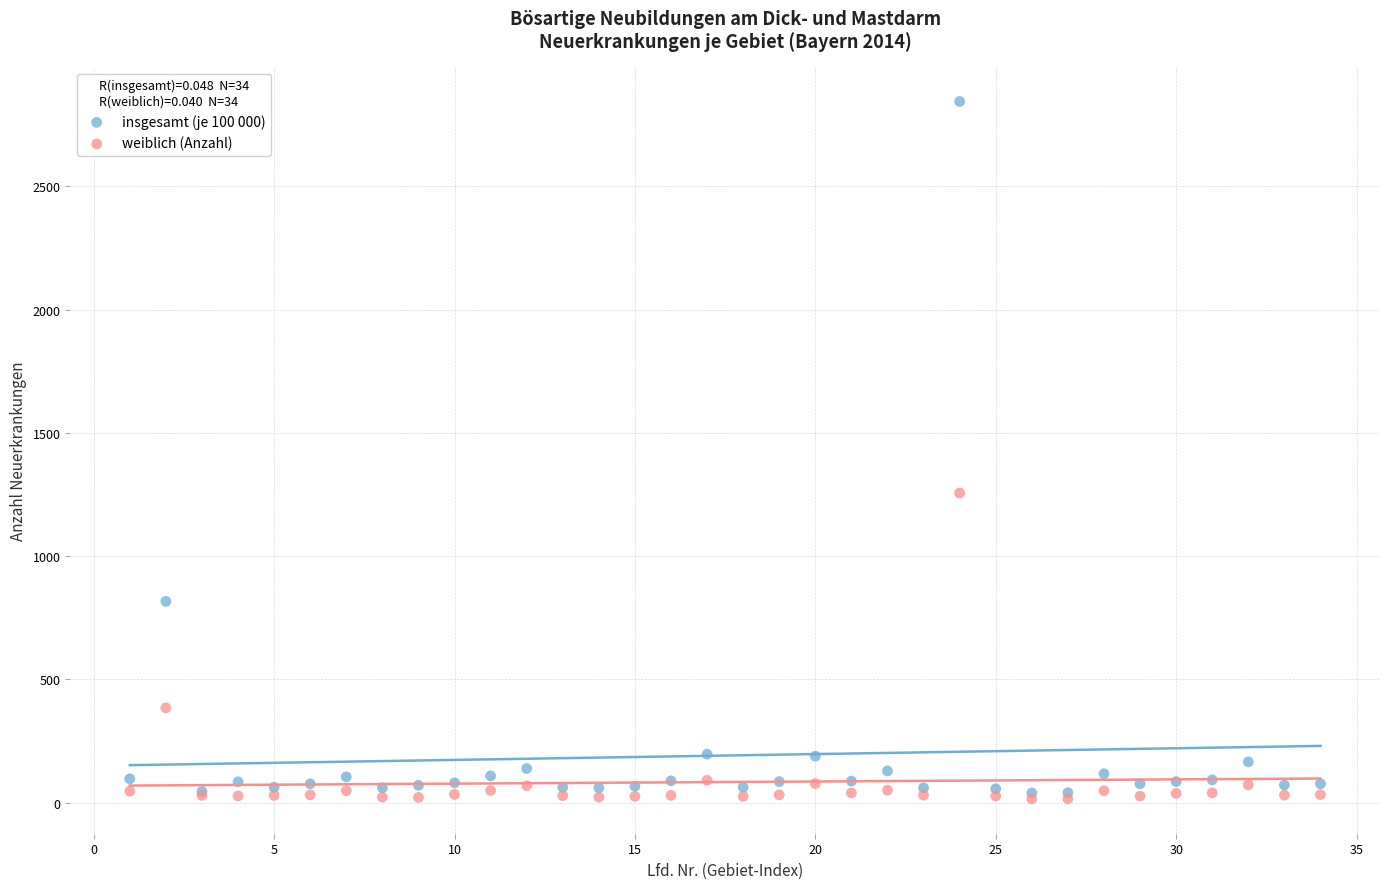

Which series has the largest Y range (max minus min)?

insgesamt (je 100 000)